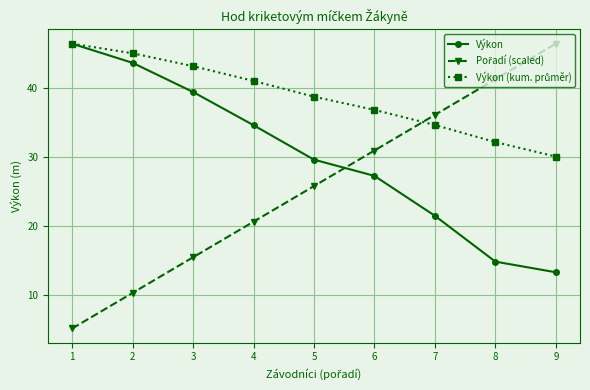

The value of Výkon at 9 is 13.3. True or false?

True